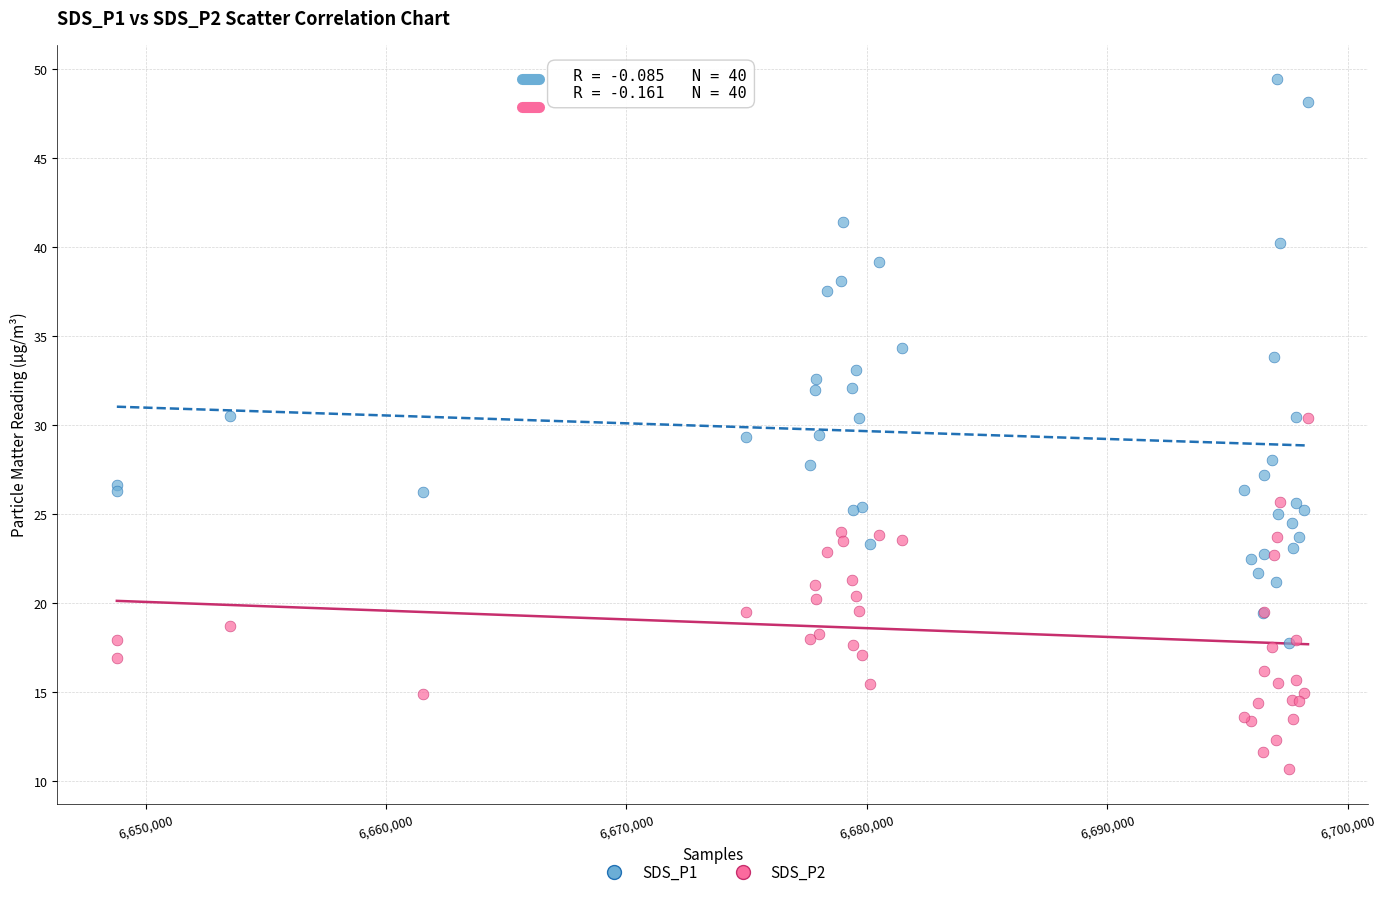

Which series contains the highest Y value?

SDS_P1